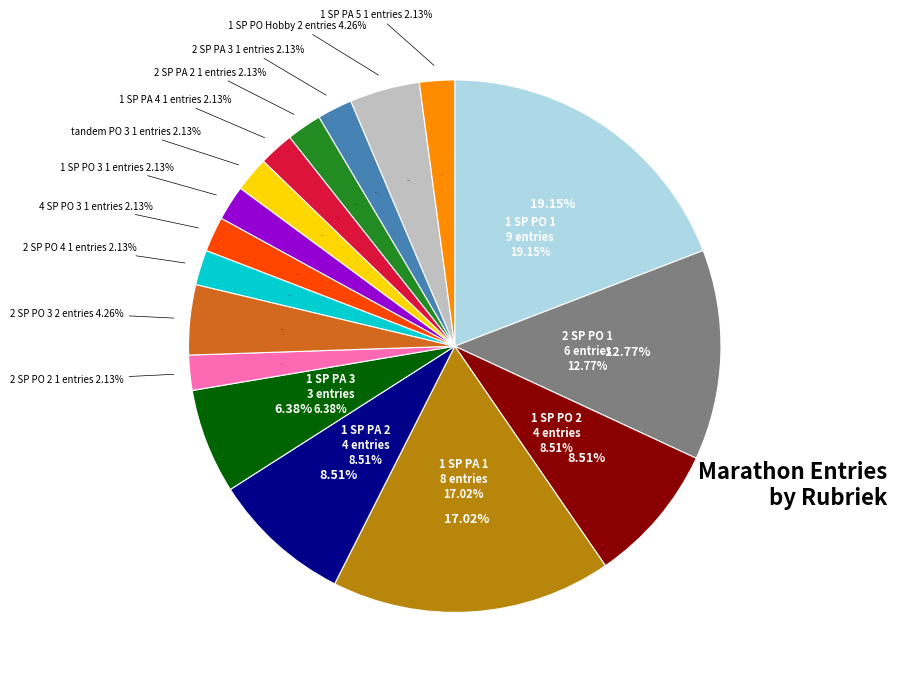

What is the largest slice in the pie chart?

1 SP PO 1